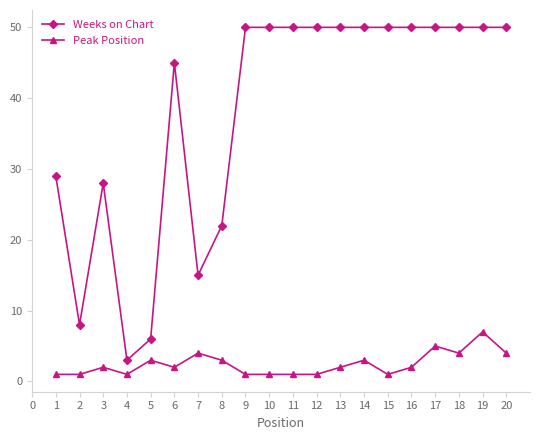

Where is Weeks on Chart nearest to the value 26?

3